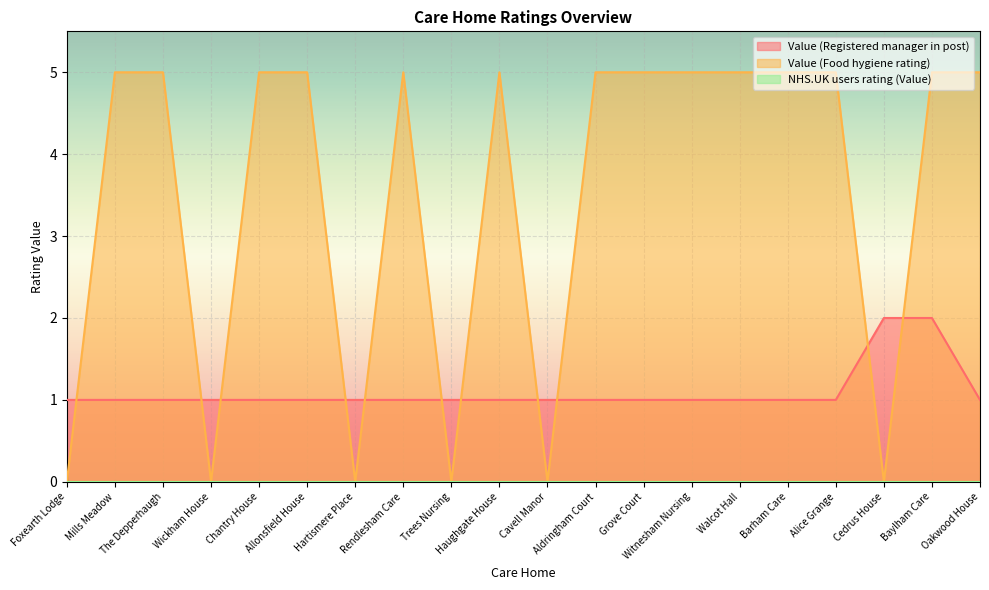

What is the highest value of the Value (Food hygiene rating) series?

5